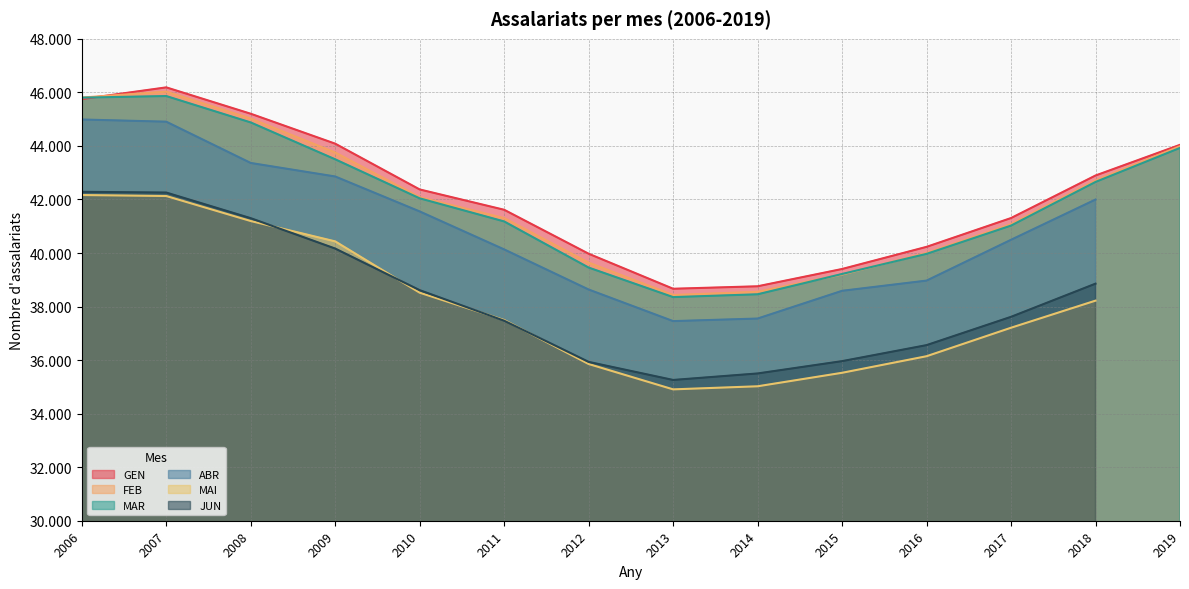

Which has a higher value, 2015 or 2014?

2015